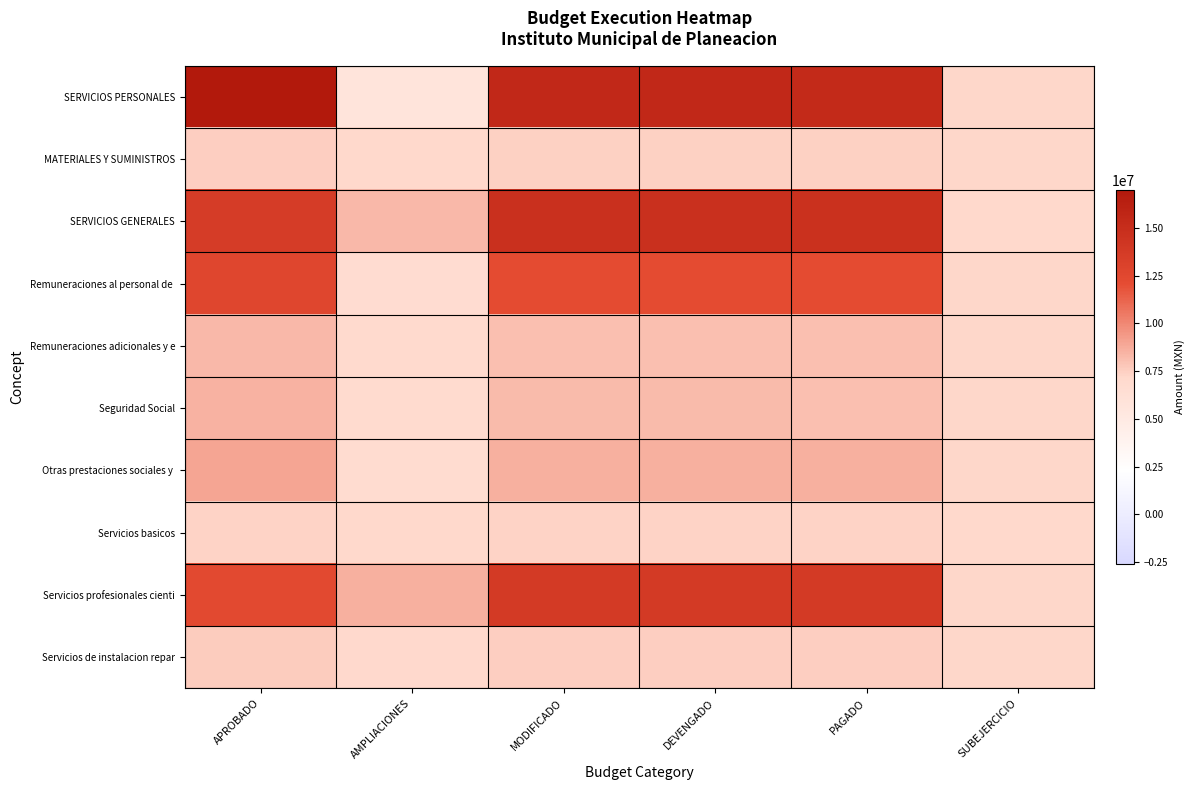

At how many categories does at least one series exceed 0?

6